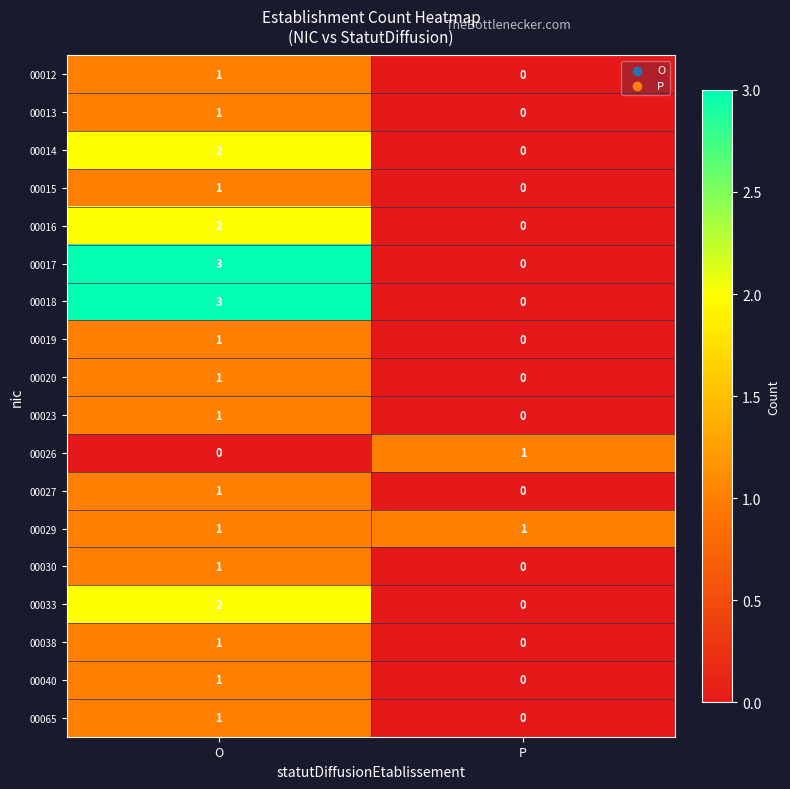

At how many categories does at least one series exceed 2?

1